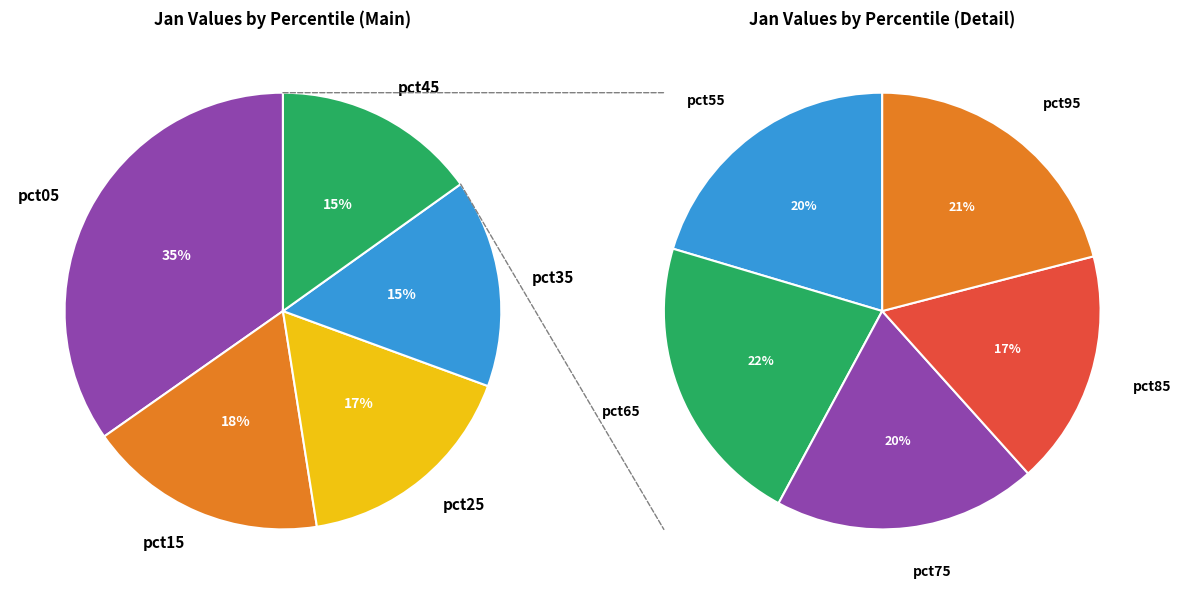

Between pct05 and pct15, which is larger?

pct05